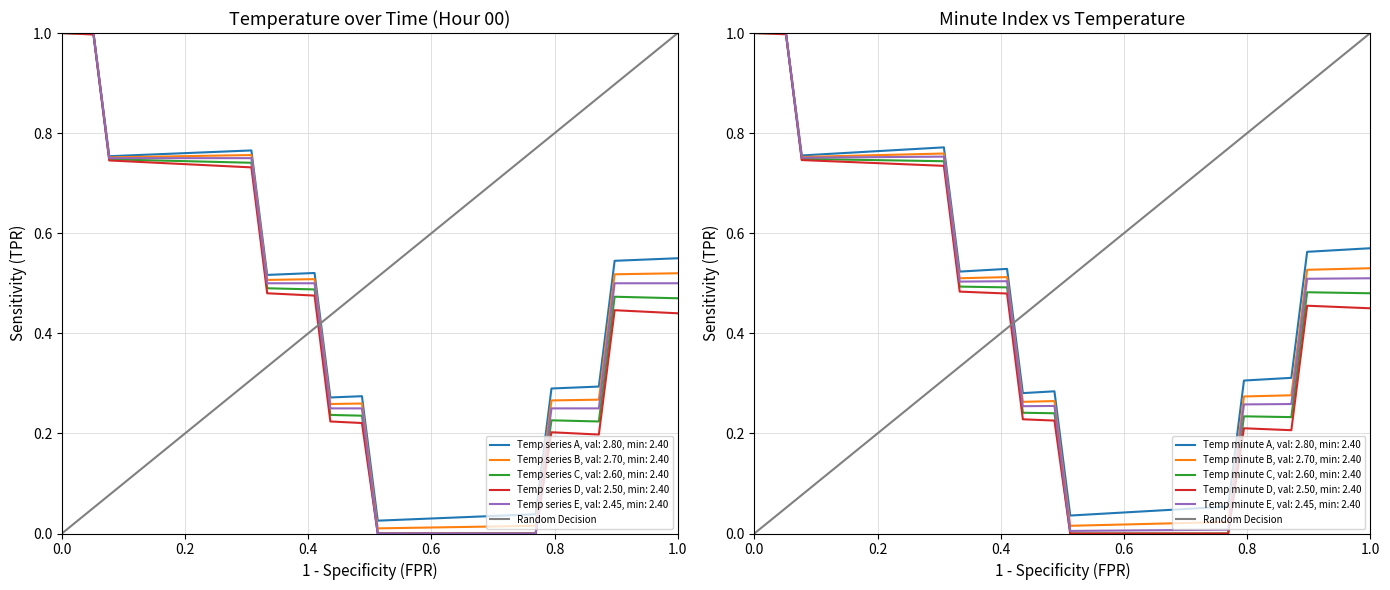

What is the value of the 2nd point from the left?

1